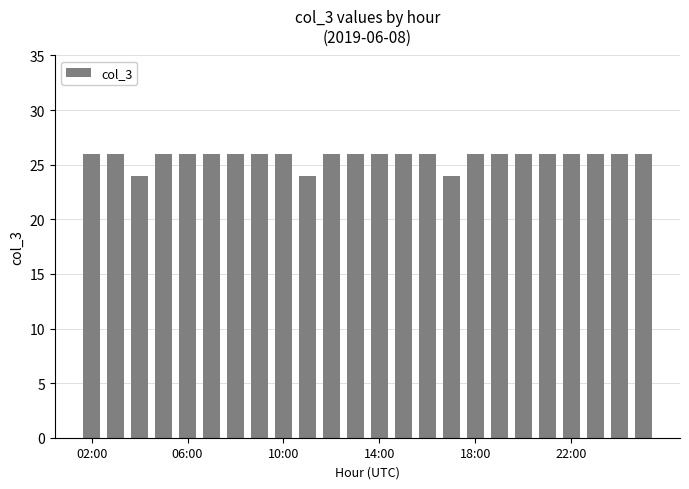

What is the maximum value shown in the chart?

26